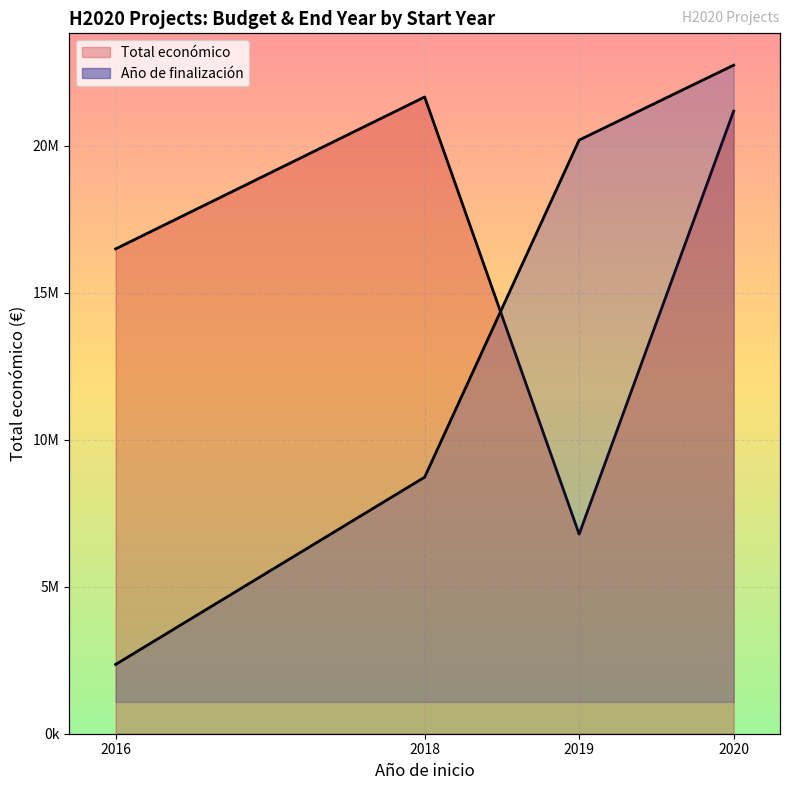

Is it true that Año de finalización equals 1272211.0 at 2016?

False